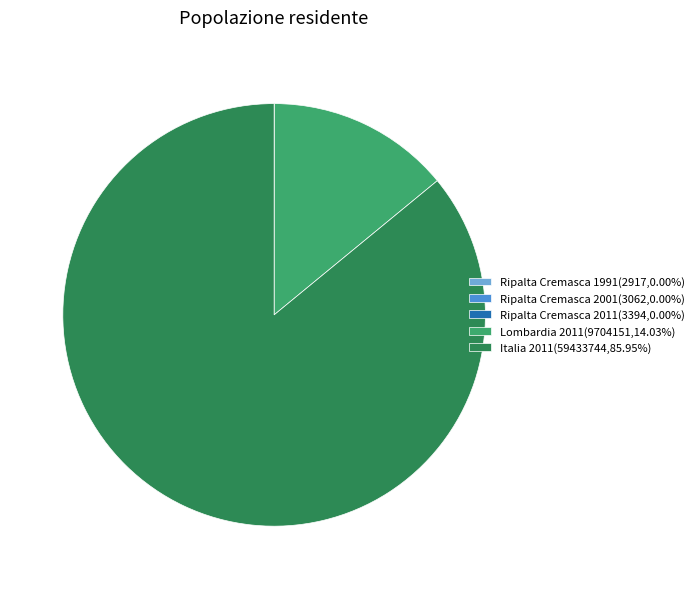

Does Italia 2011(59433744,85.95%) account for over 50% of the chart?

Yes